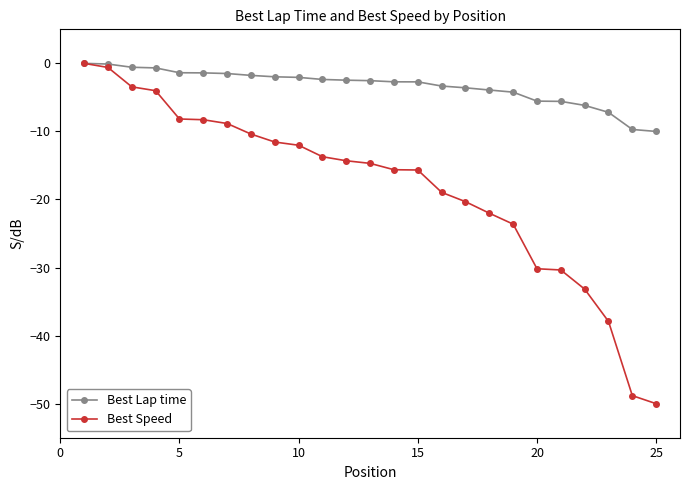

Which series has the largest total across all categories?

Best Lap time